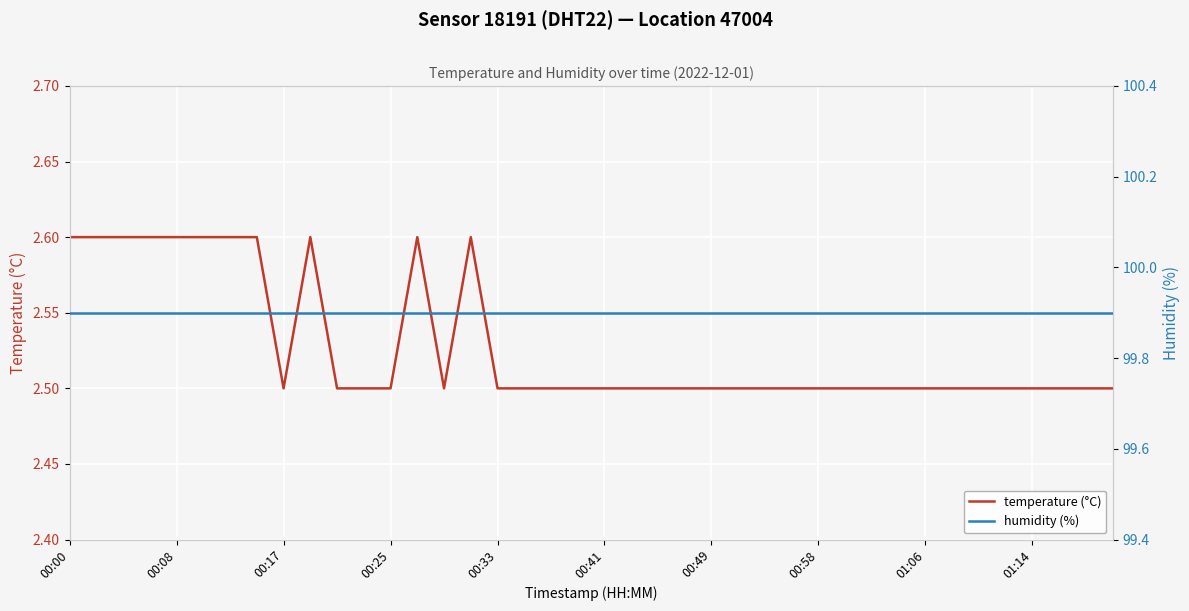

What is the difference between the maximum and minimum values in the temperature (°C) series?

0.1